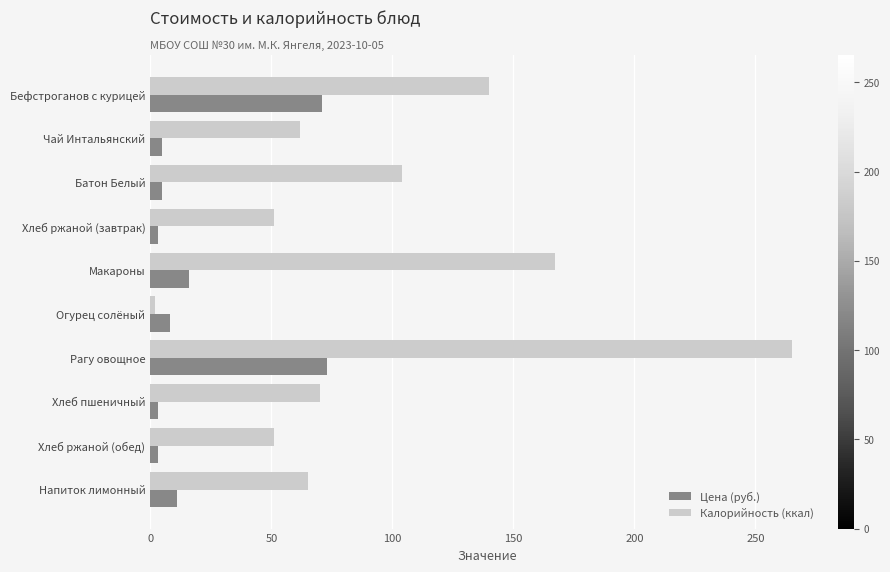

How many categories are shown in the chart?

10